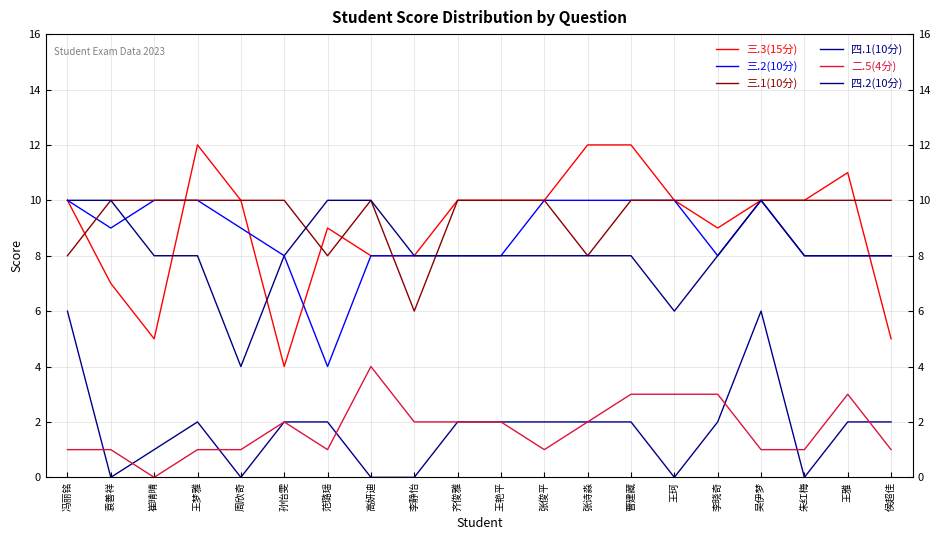

How many lines are shown in the chart?

6